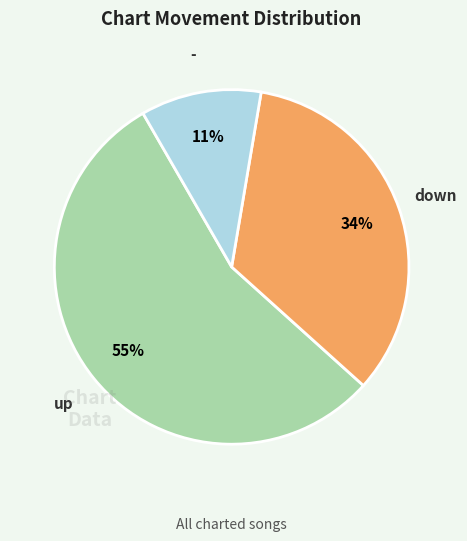

Approximately how many times larger is the value at down compared to -?

3.1